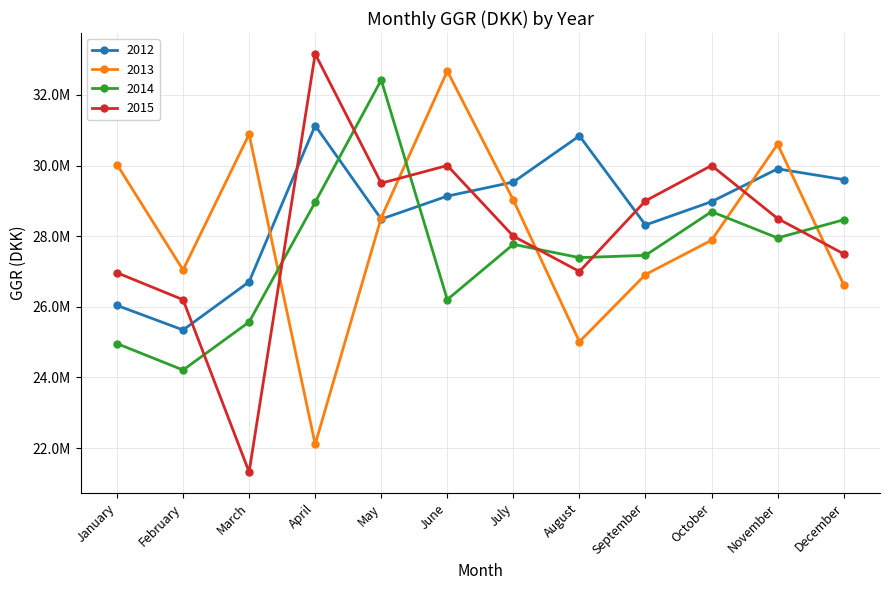

What are all the series names shown in the legend?

2012, 2013, 2014, 2015